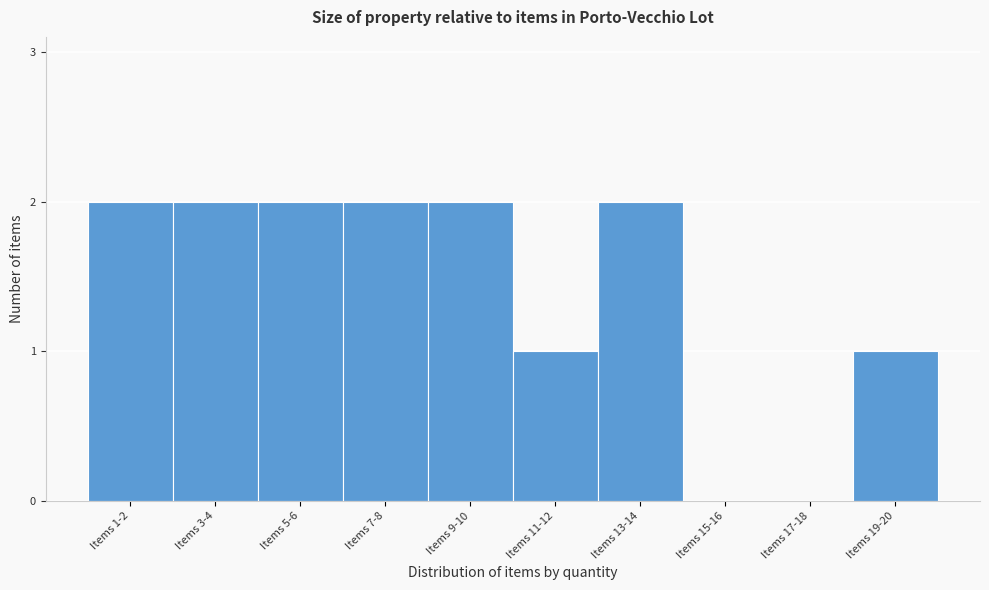

Reading left to right, extract all data points from this chart.

Items 1-2=2	Items 3-4=2	Items 5-6=2	Items 7-8=2	Items 9-10=2	Items 11-12=1	Items 13-14=2	Items 15-16=0	Items 17-18=0	Items 19-20=1